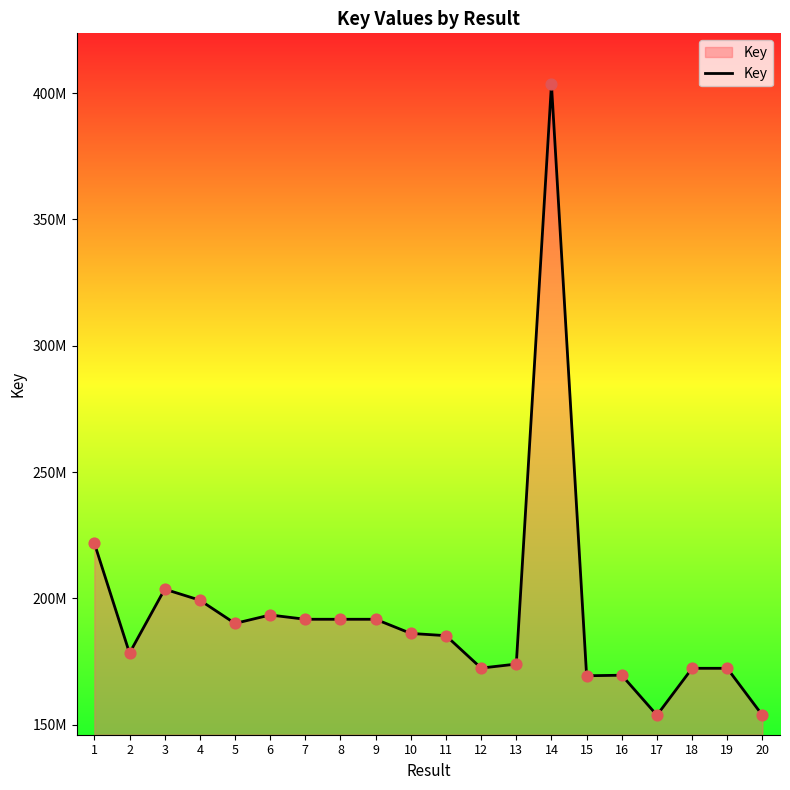

Between 17 and 12, which is larger?

12